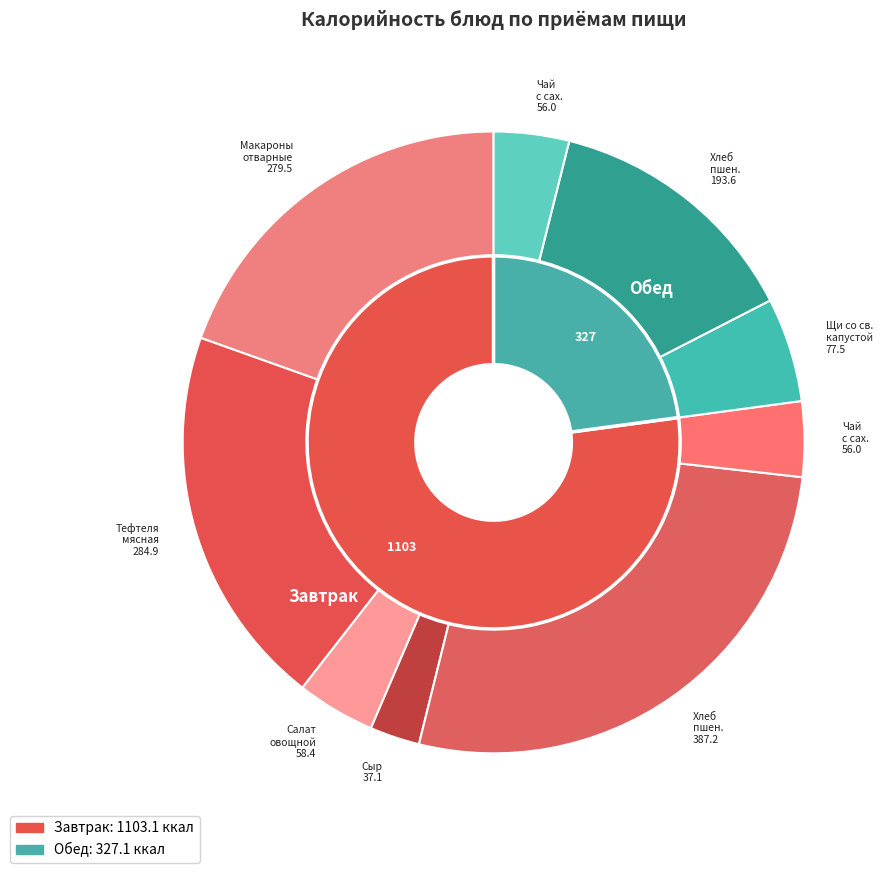

Combined, what portion of the pie is Тефтеля мясная and Хлеб пшеничный (обед)?

33.5%